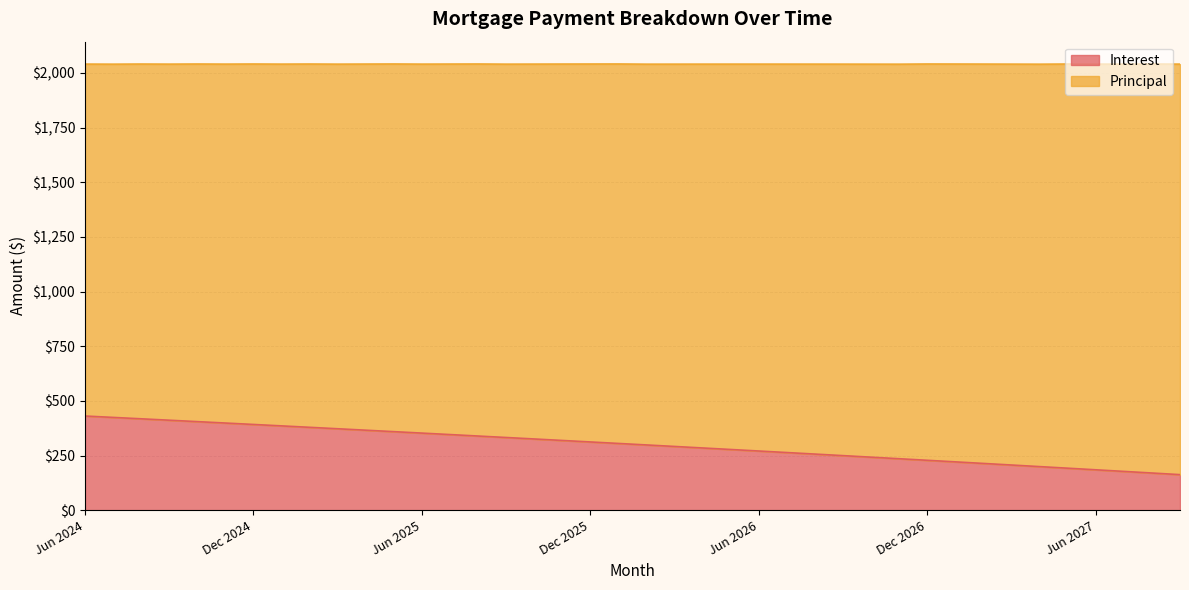

Rank the categories by value from lowest to highest.

Sep 2027, Aug 2027, Jul 2027, Jun 2027, May 2027, Apr 2027, Mar 2027, Feb 2027, Jan 2027, Dec 2026, Nov 2026, Oct 2026, Sep 2026, Aug 2026, Jul 2026, Jun 2026, May 2026, Apr 2026, Mar 2026, Feb 2026, Jan 2026, Dec 2025, Nov 2025, Oct 2025, Sep 2025, Aug 2025, Jul 2025, Jun 2025, May 2025, Apr 2025, Mar 2025, Feb 2025, Jan 2025, Dec 2024, Nov 2024, Oct 2024, Sep 2024, Aug 2024, Jul 2024, Jun 2024